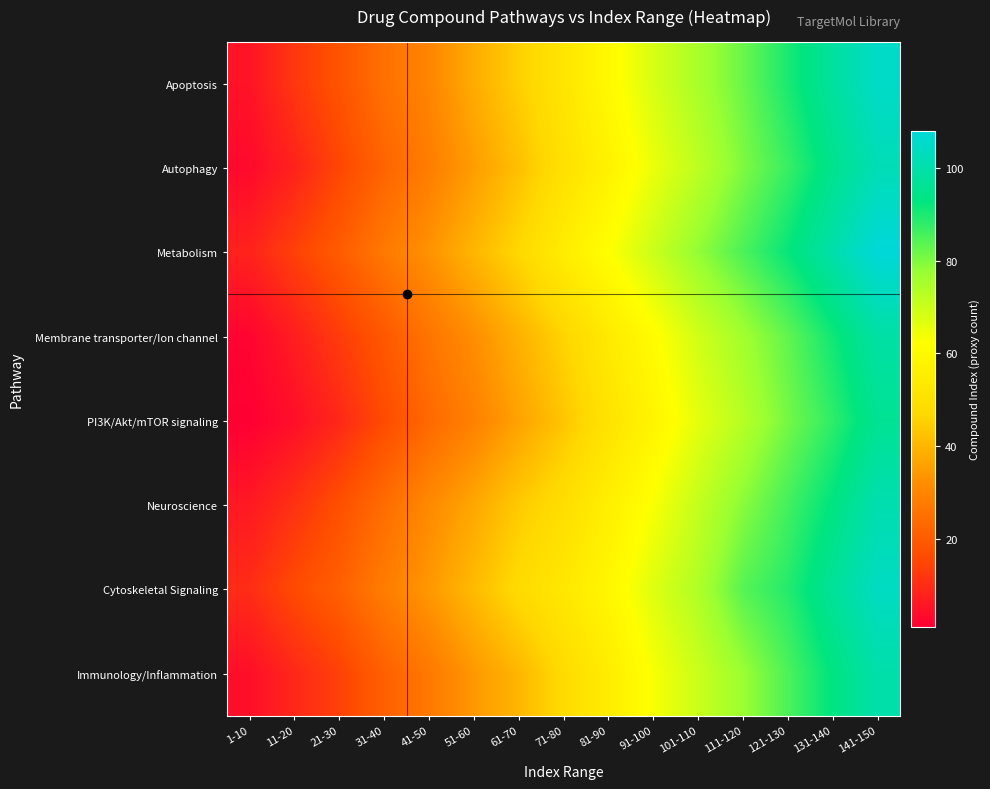

Rank the series at 91-100 from highest to lowest value.

Metabolism, Apoptosis, Cytoskeletal Signaling, Autophagy, Neuroscience, Immunology/Inflammation, Membrane transporter/Ion channel, PI3K/Akt/mTOR signaling